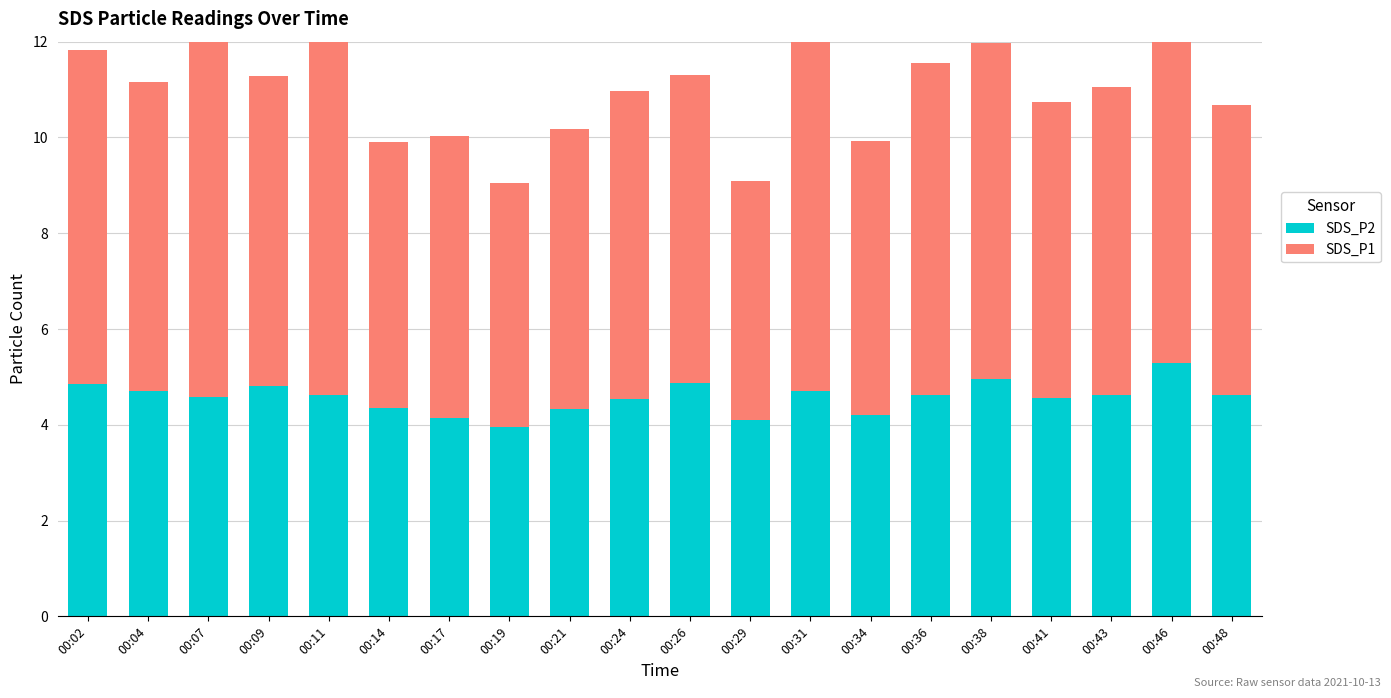

What is the value of the SDS_P1 bar at the 5th from the left?

7.8